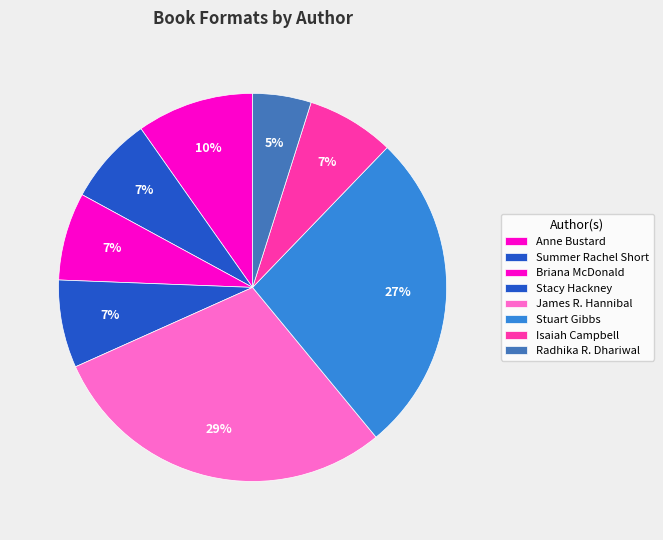

Is it true that Anne Bustard is 1% of the pie?

False